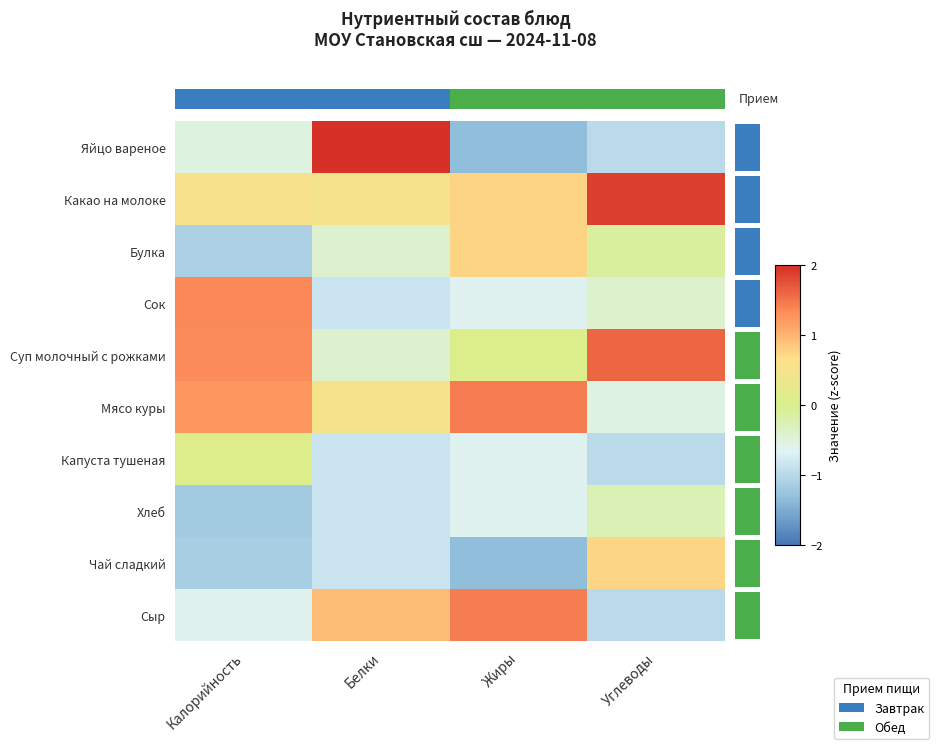

How many data points in Чай сладкий are less than 0?

3